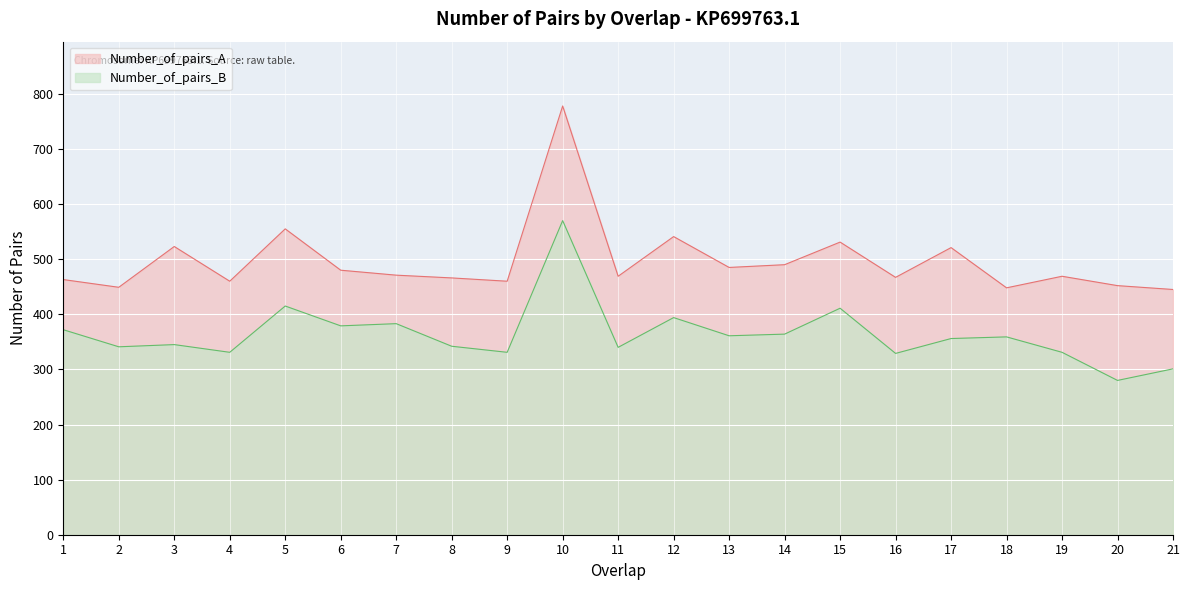

List the labels in order of Number_of_pairs_B value, largest first.

10, 5, 15, 12, 7, 6, 1, 14, 13, 18, 17, 3, 8, 2, 11, 4, 9, 19, 16, 21, 20